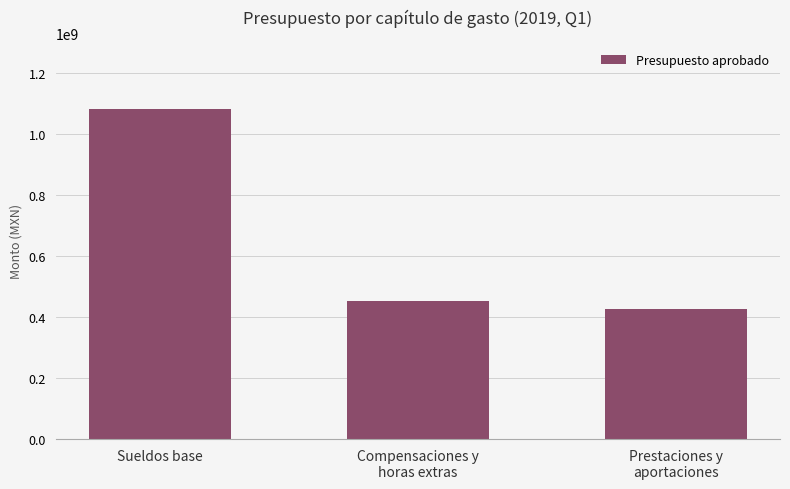

What is the label of the 3rd bar from the right?

Sueldos base